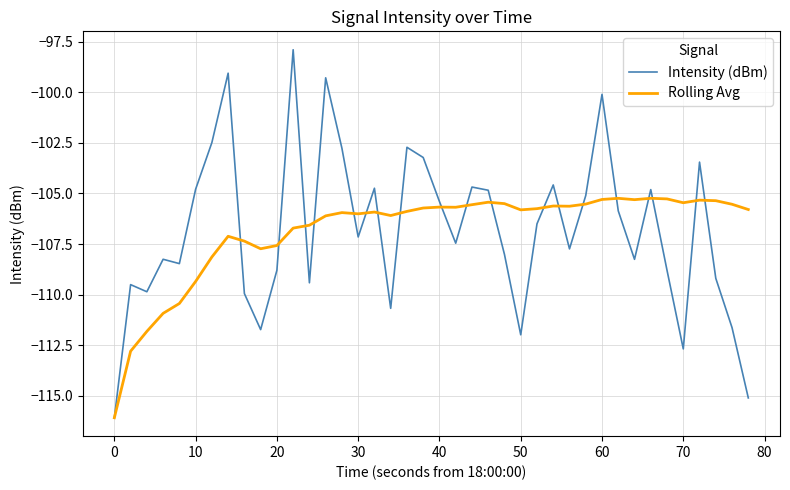

Which series has the widest spread of values?

Intensity (dBm)